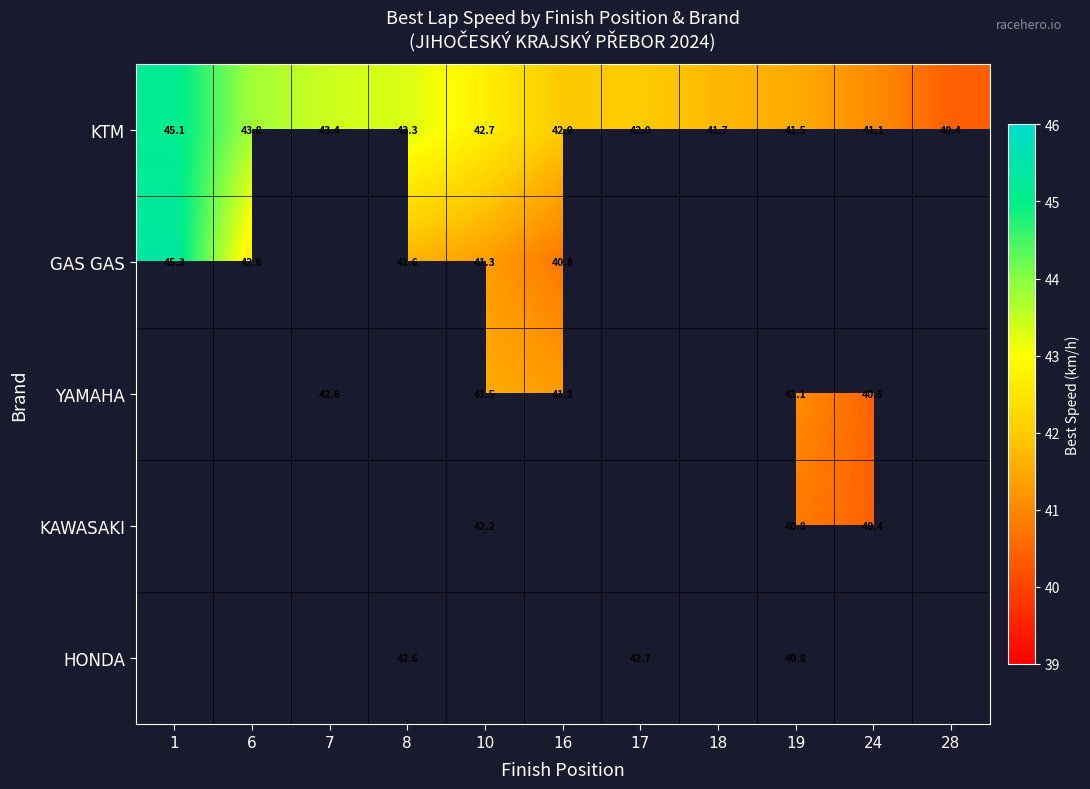

How many data points in KTM are less than 42?

4